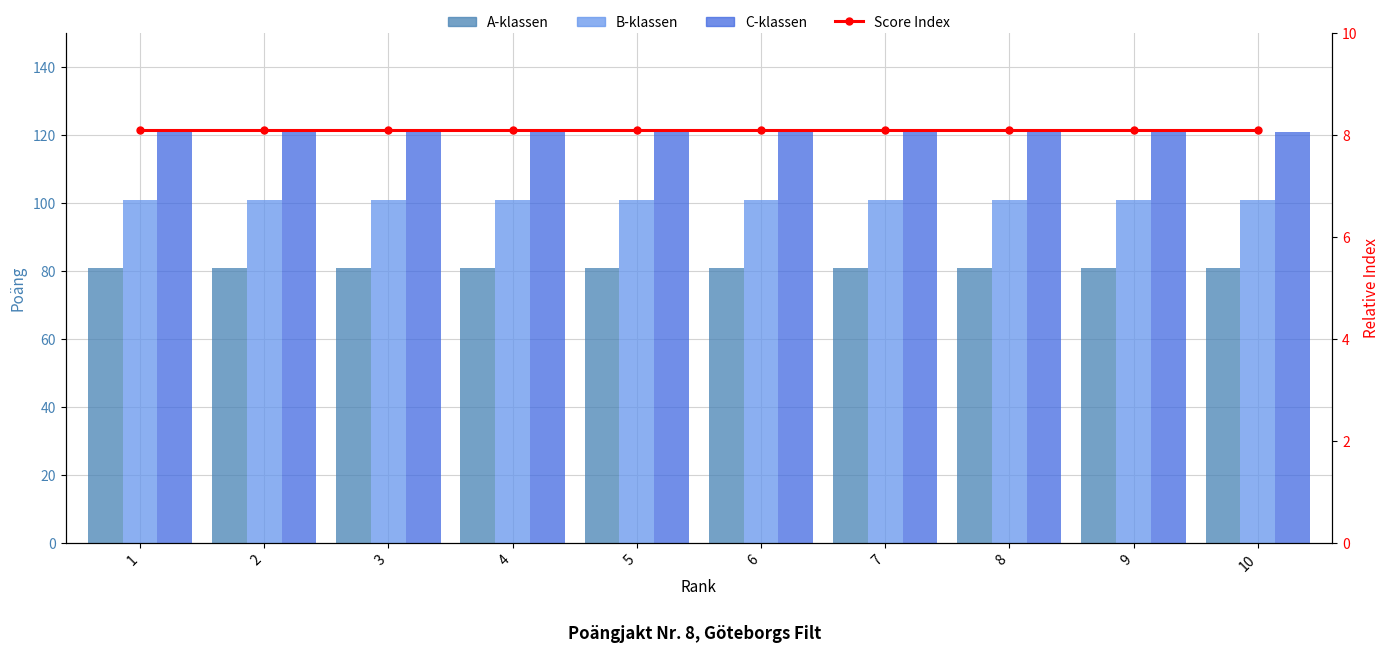

True or false: C-klassen (index) has a value of 3.1 at 9.

False